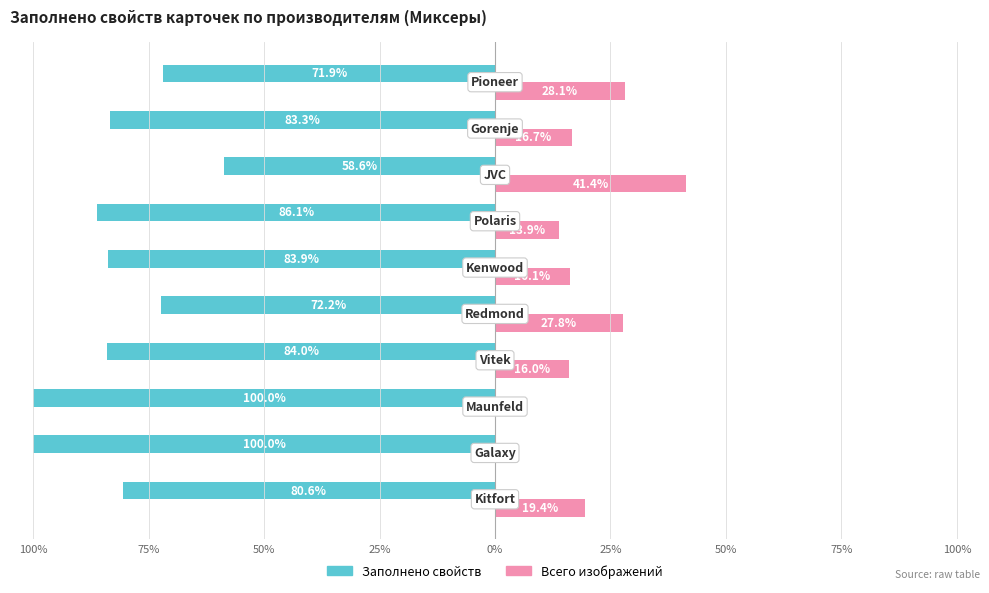

What are all the series names shown in the legend?

Заполнено свойств, Всего изображений